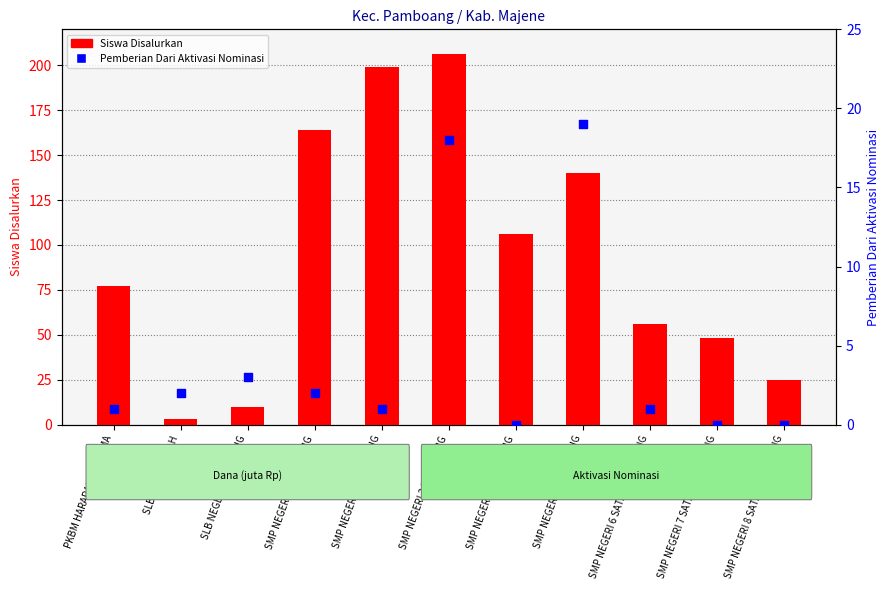

Which series contains the lowest Y value?

Pemberian Dari Aktivasi Nominasi